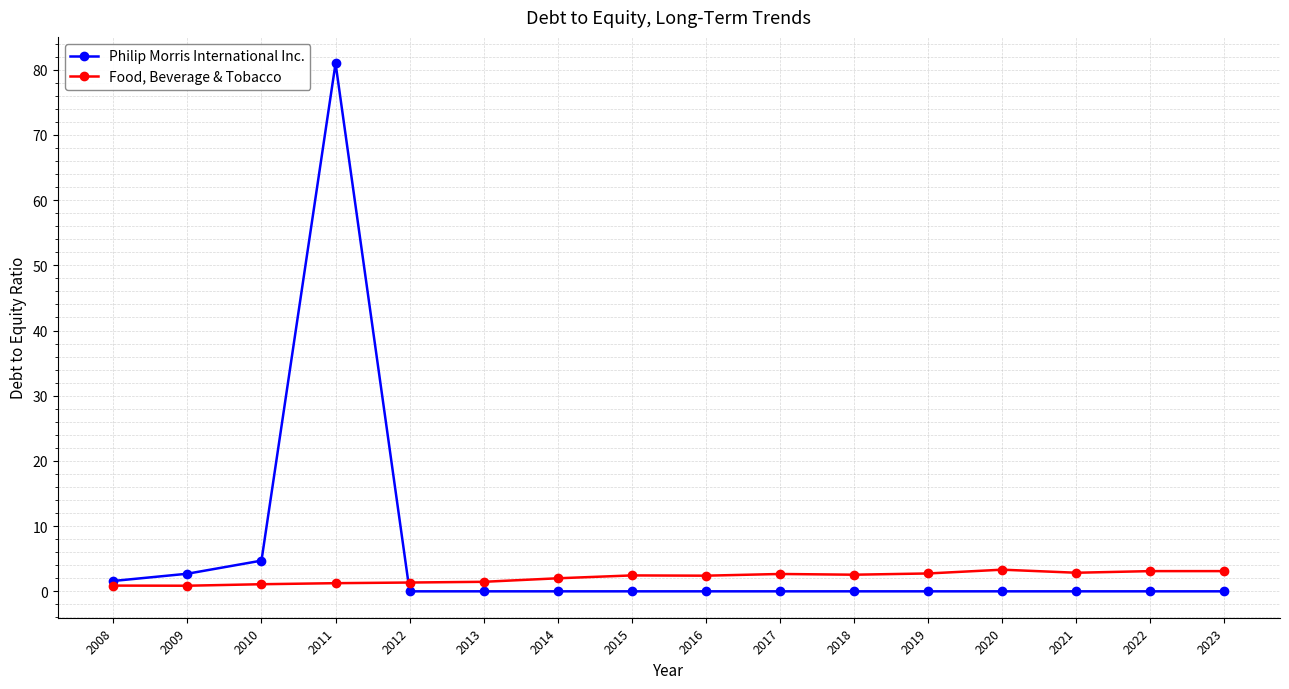

At which category does Philip Morris International Inc. reach its first local peak?

2011